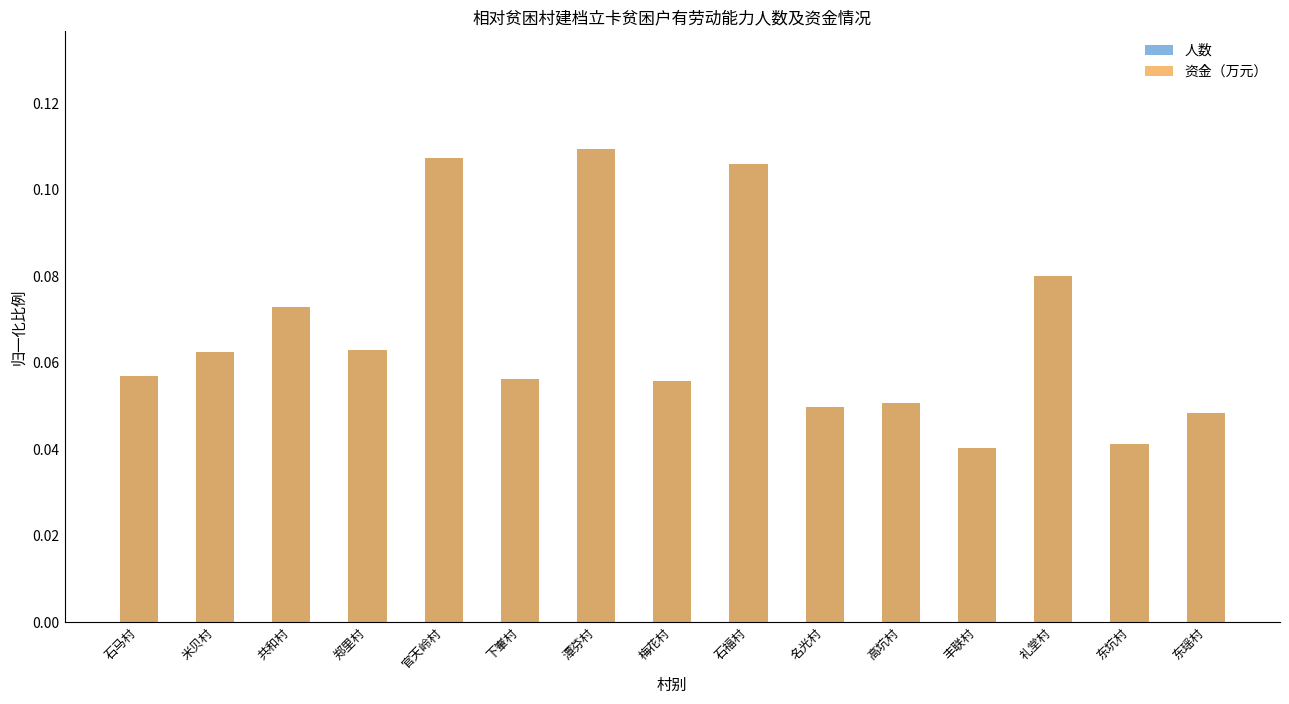

How many bars are there in total?

30